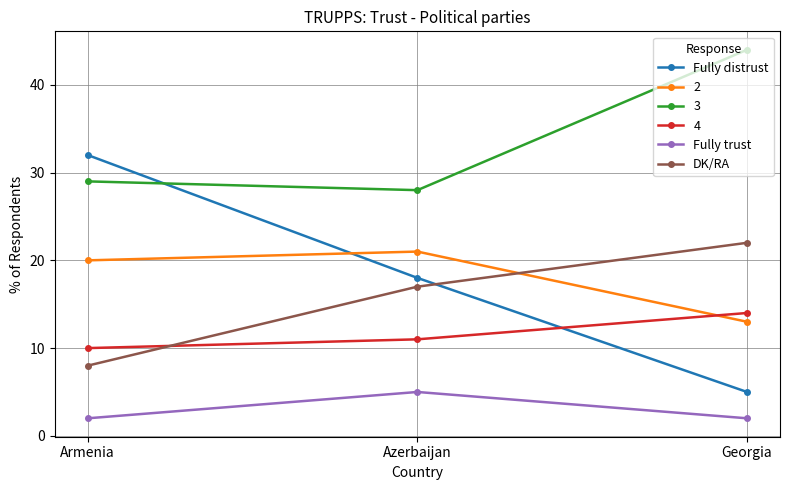

What is the total value across all series at Azerbaijan?

100